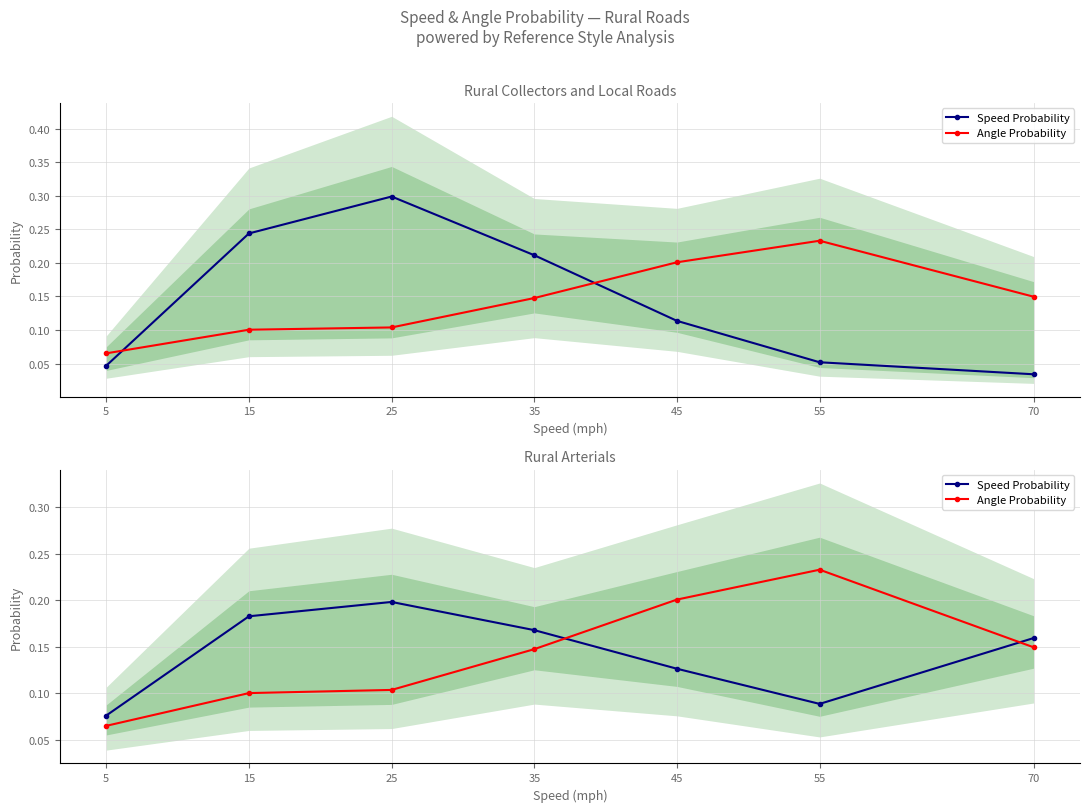

At which label does Angle Probability reach its minimum?

5